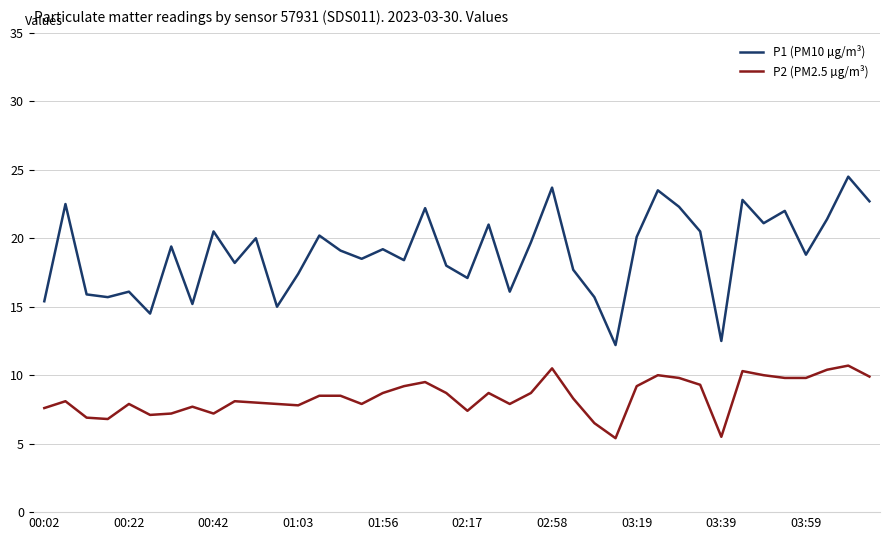

What is the minimum value for P2 (PM2.5 µg/m³)?

5.4